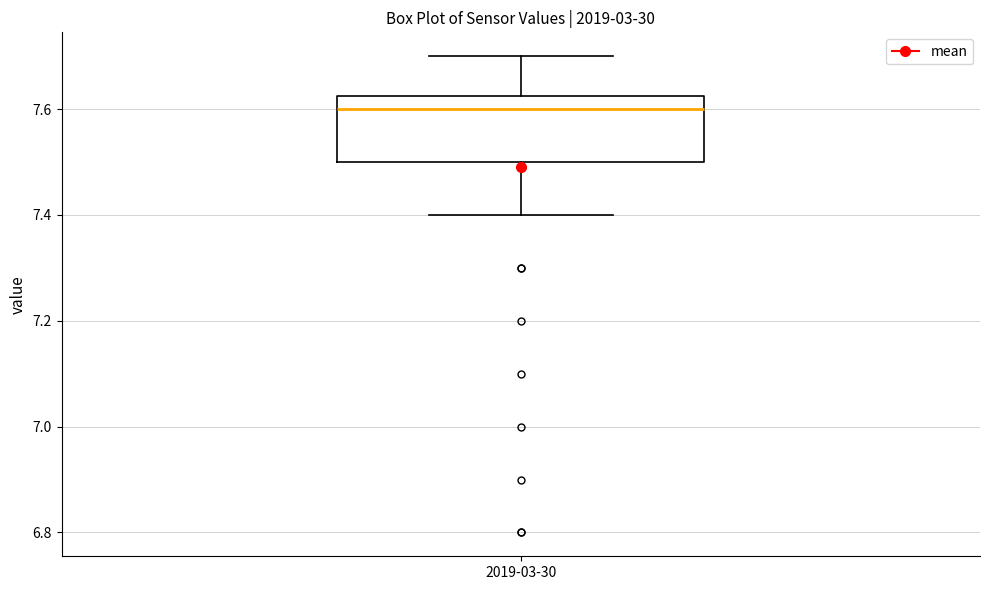

Transcribe this box plot: give where the median line is, the range the box spans, and where the two whiskers end, as read against the y-axis. The values are not printed on the chart, so give them approximately, as read against the axis.

median 7.60, box 7.50 to 7.62, whiskers 7.40 to 7.70